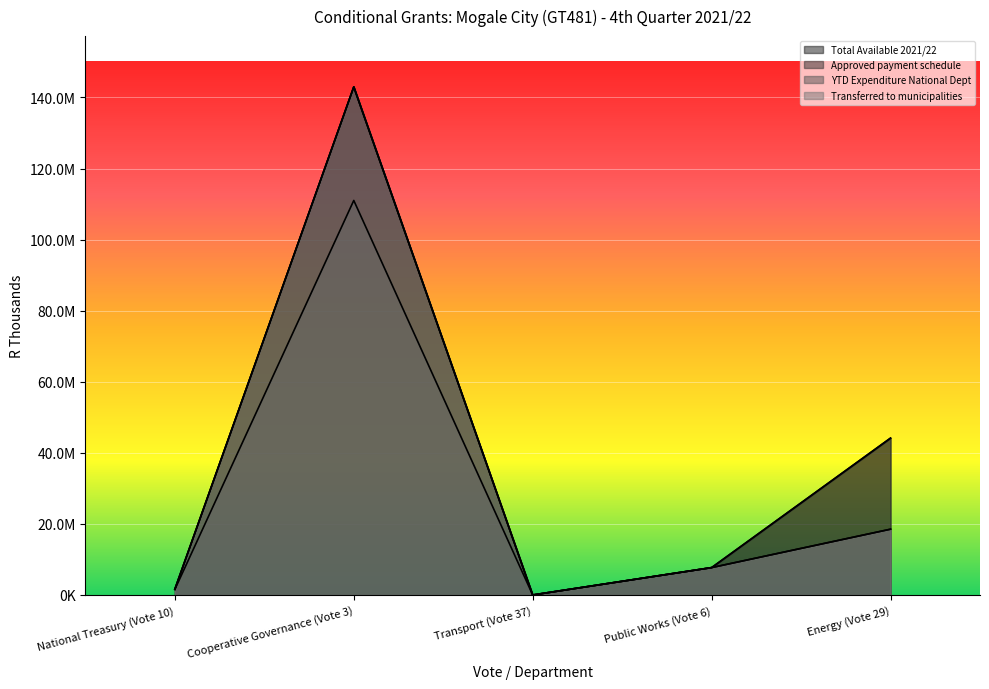

How many data points in Approved payment schedule are less than 7702000?

2